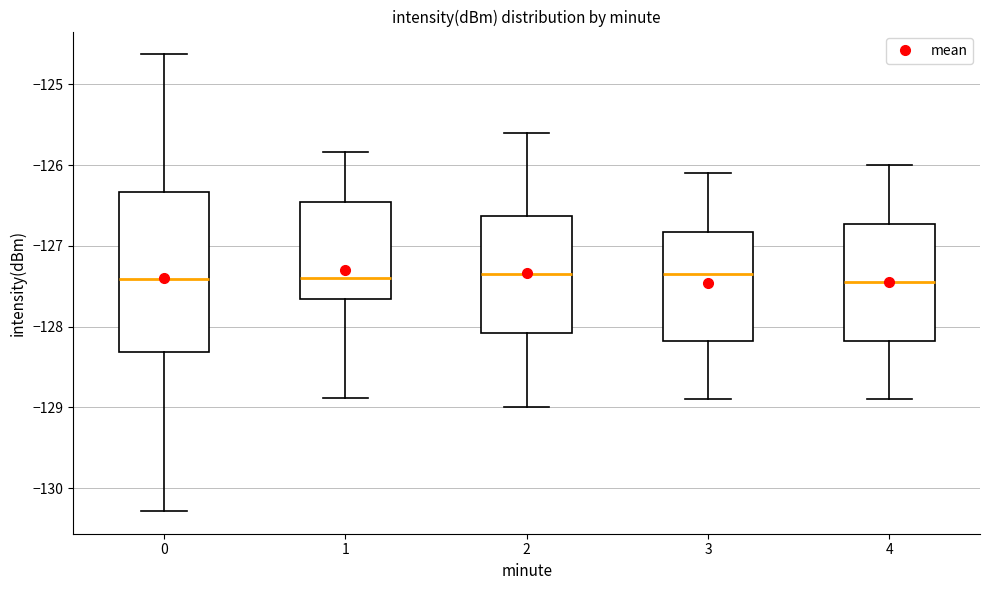

Which box is the tallest, from its lower edge to its upper edge?

0